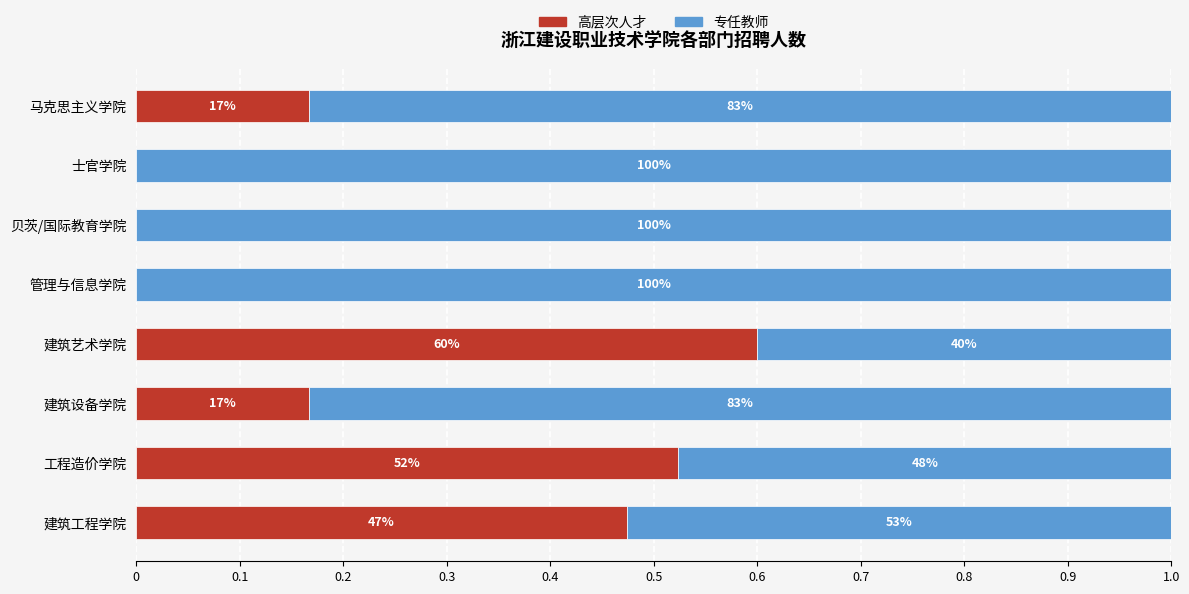

What are all the series names shown in the legend?

高层次人才, 专任教师